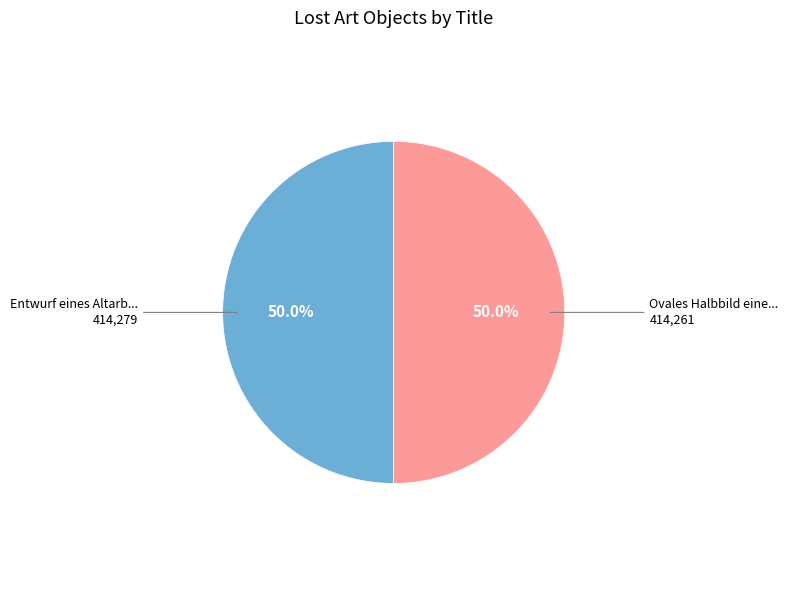

How many slices are in this pie chart?

2